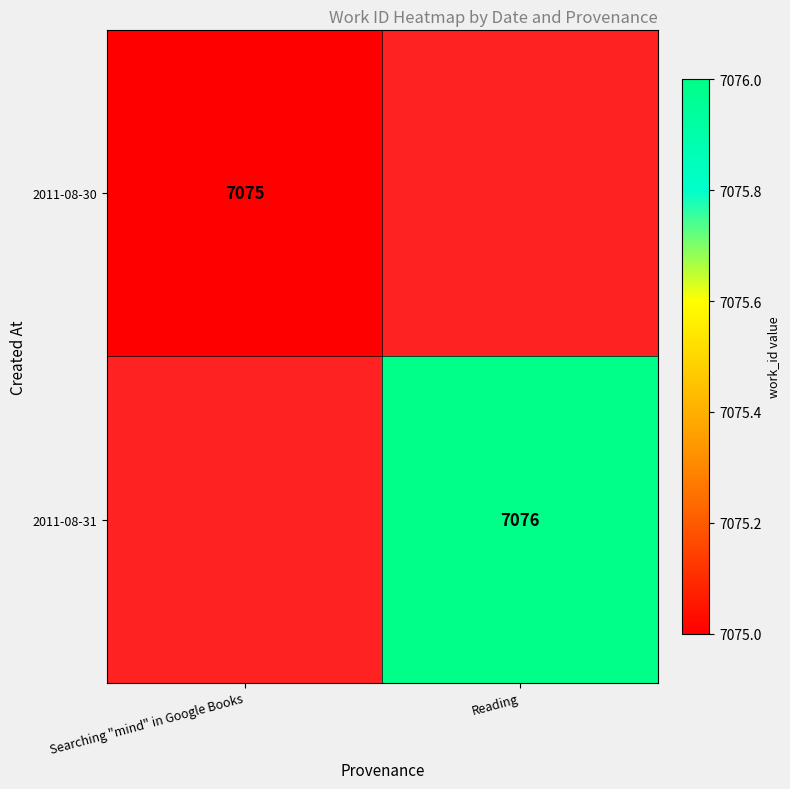

At how many categories does at least one series exceed 7075?

1